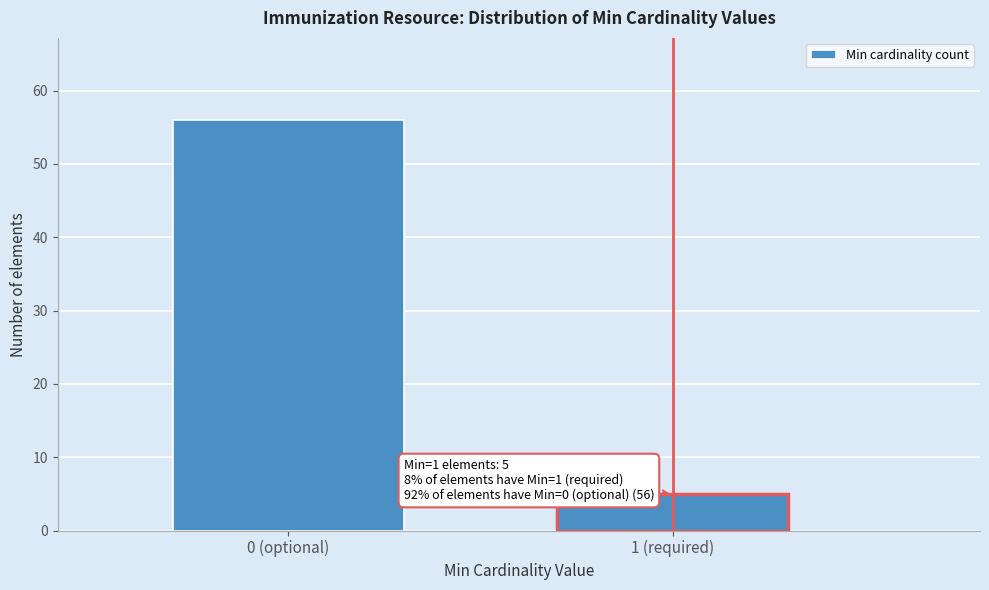

Reading left to right, transcribe all the data shown in this chart.

0 (optional)=56	1 (required)=5